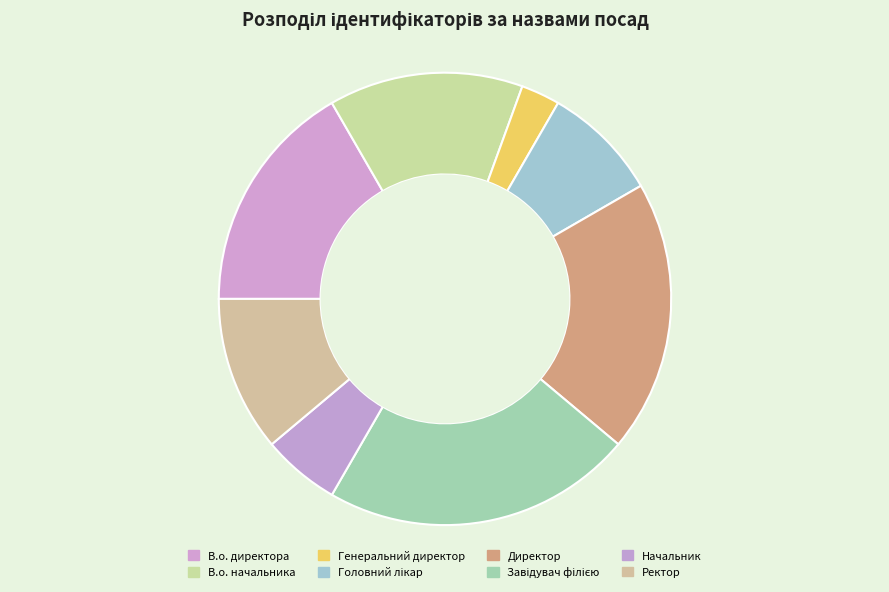

What percentage is the Завідувач філією slice, to the nearest percent?

22%